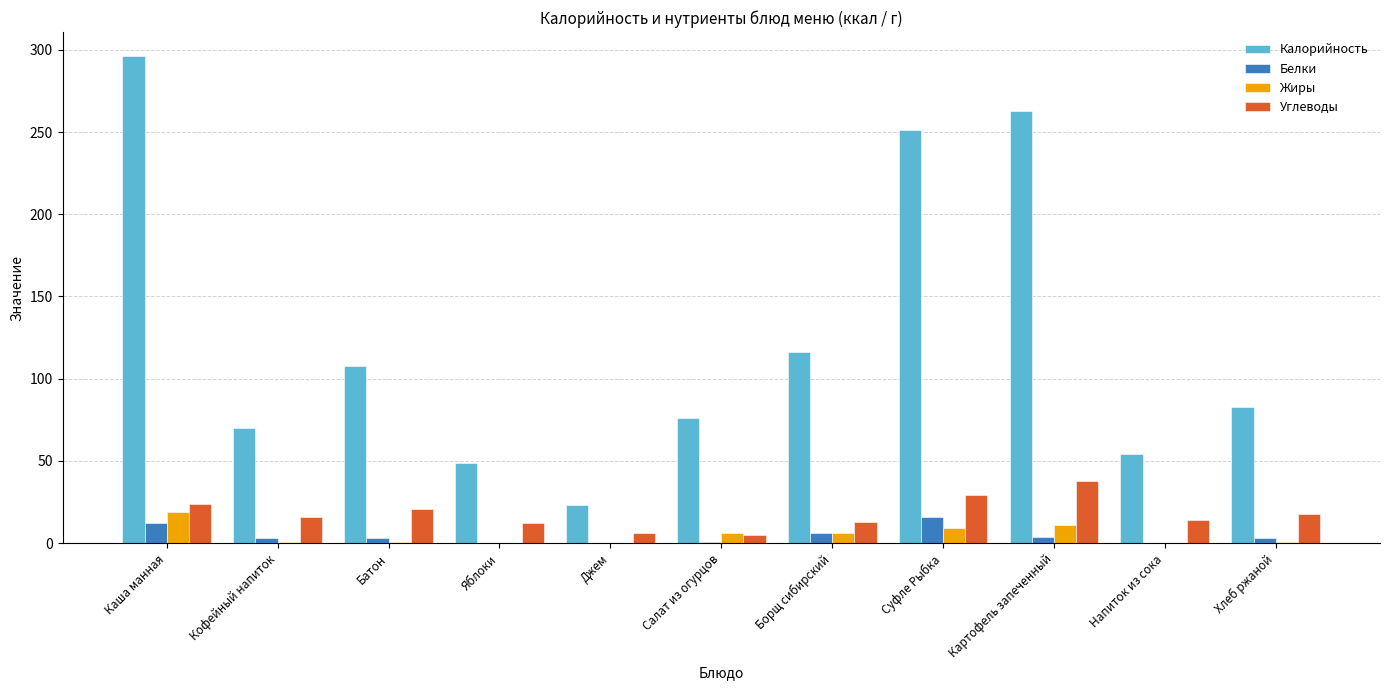

Is the value of Белки at Кофейный напиток greater than the value of Калорийность at Напиток из сока?

No